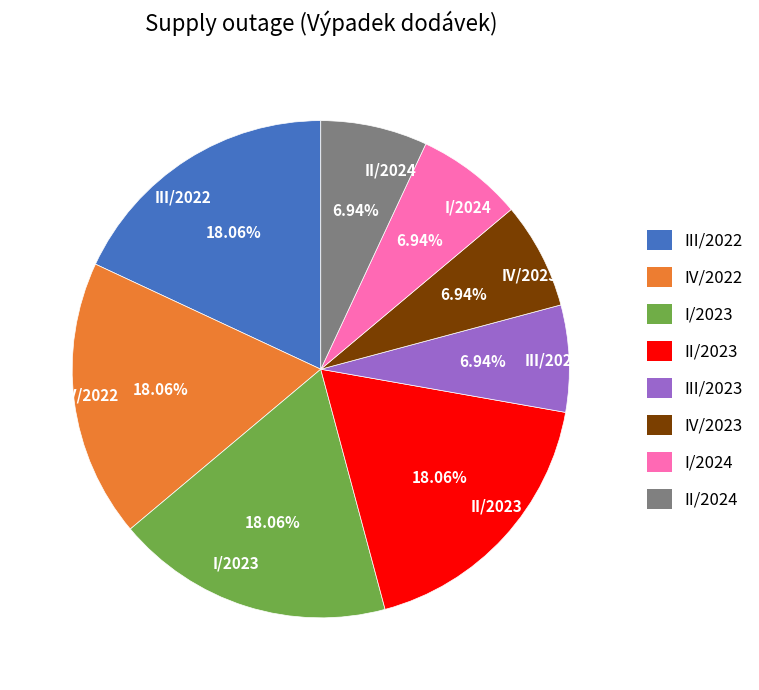

Which has a higher value, IV/2023 or II/2023?

II/2023